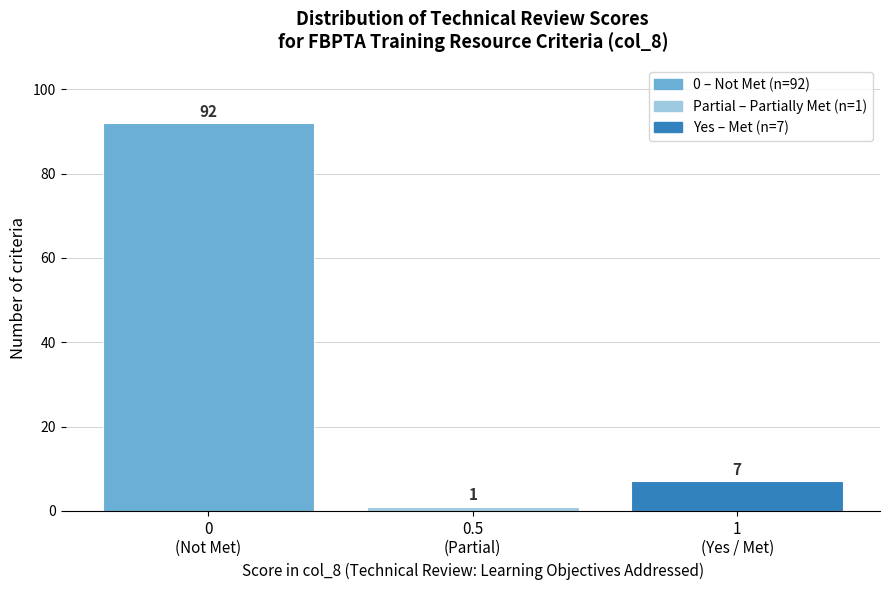

Reading left to right, list all the values displayed in this chart.

92	1	7